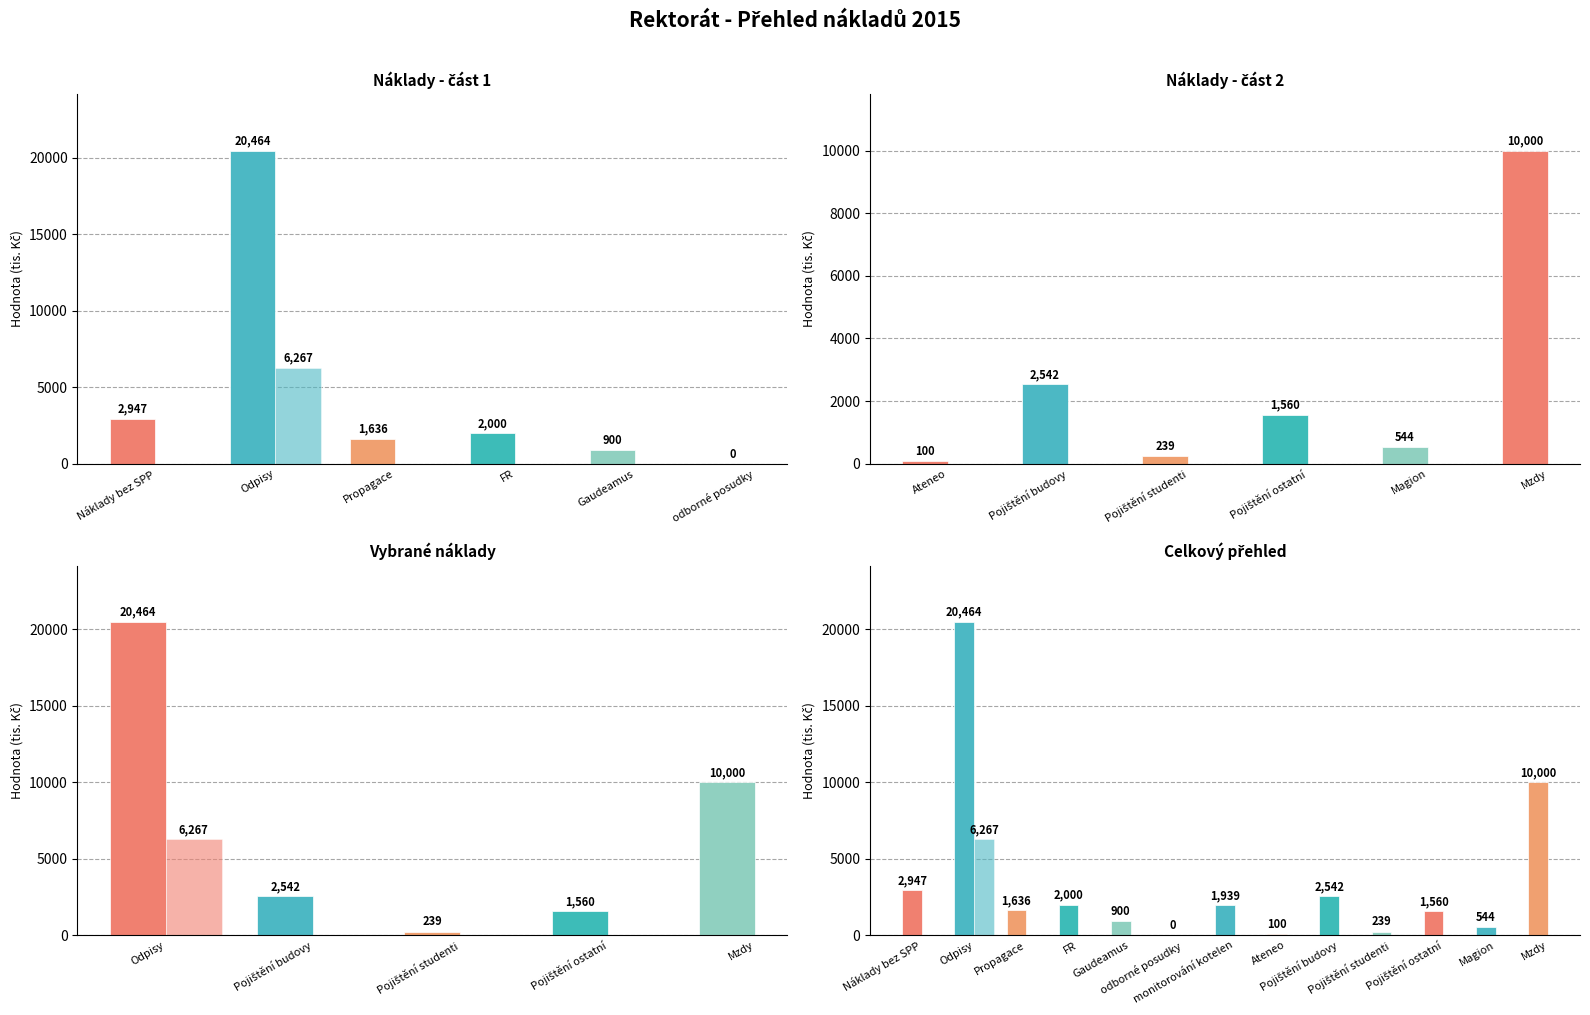

Reading right to left, extract all data points from this chart.

Náklady: Mzdy=10000	Magion=544	Pojištění ostatní=1560	Pojištění studenti=239	Pojištění budovy=2542	Ateneo=100	monitorování kotelen=1939	odborné posudky=0	Gaudeamus=900	FR=2000	Propagace=1636	Odpisy=20464	Náklady bez SPP=2947
zdroj 30: Mzdy=0	Magion=0	Pojištění ostatní=0	Pojištění studenti=0	Pojištění budovy=0	Ateneo=0	monitorování kotelen=0	odborné posudky=0	Gaudeamus=0	FR=0	Propagace=0	Odpisy=6267	Náklady bez SPP=0